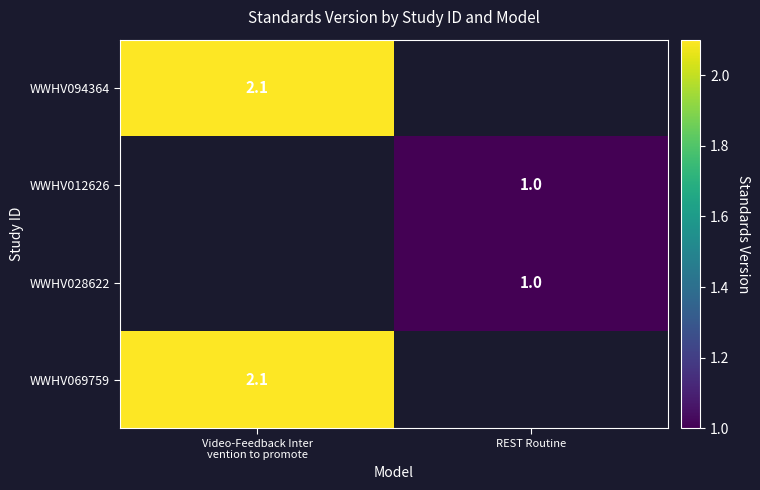

At which label does WWHV069759 reach its minimum?

Video-Feedback Inter vention to promote